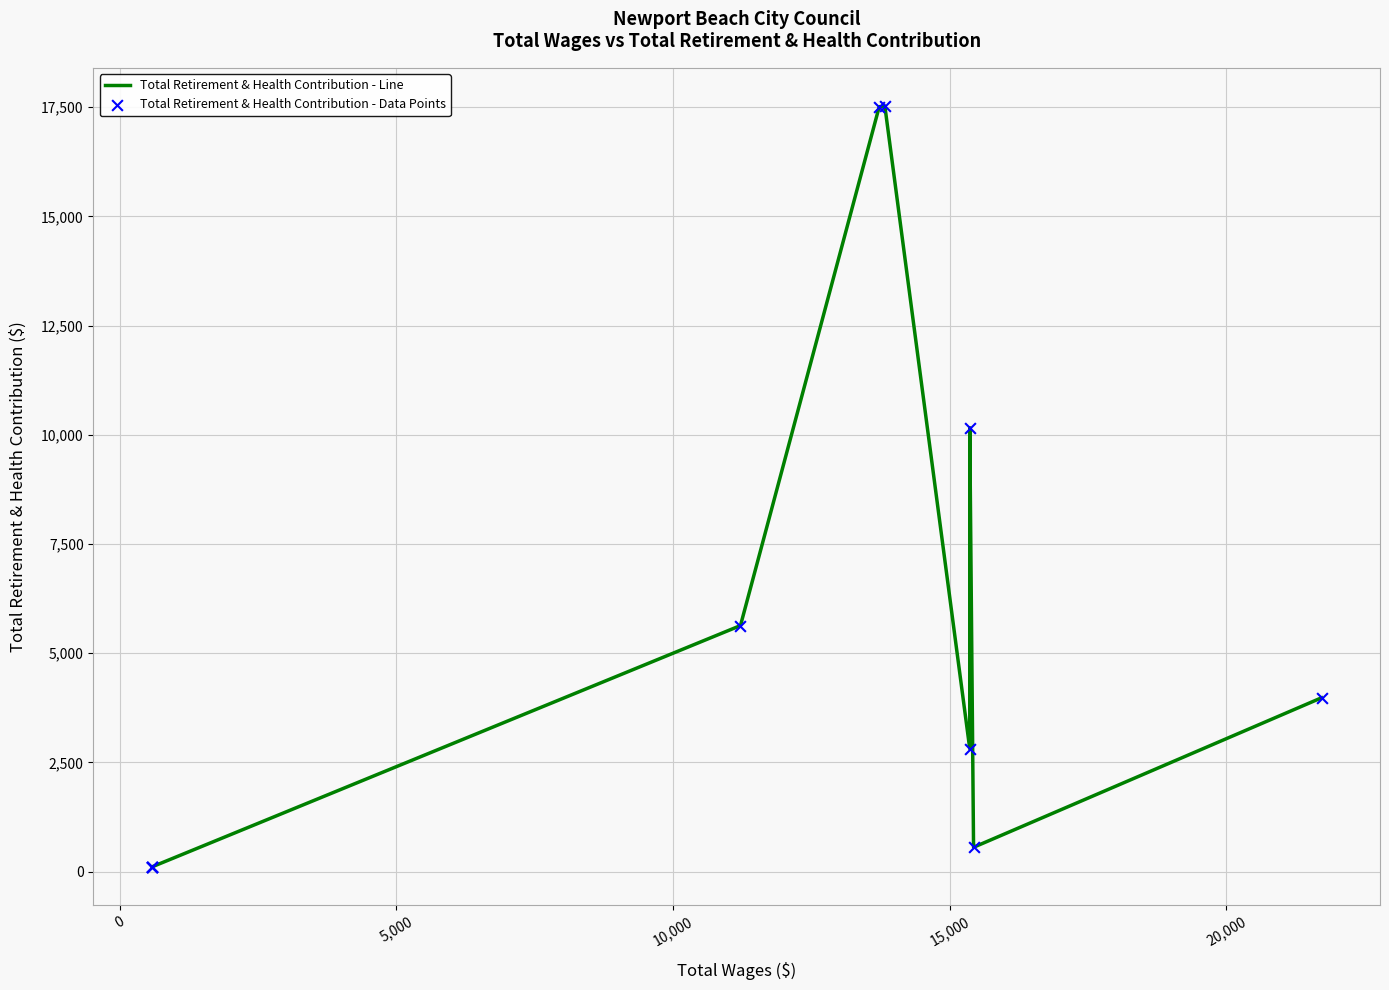

Is the value of Total Retirement & Health Contribution - Data Points at 0 greater than the value of Total Retirement & Health Contribution - Line at -5,000?

No